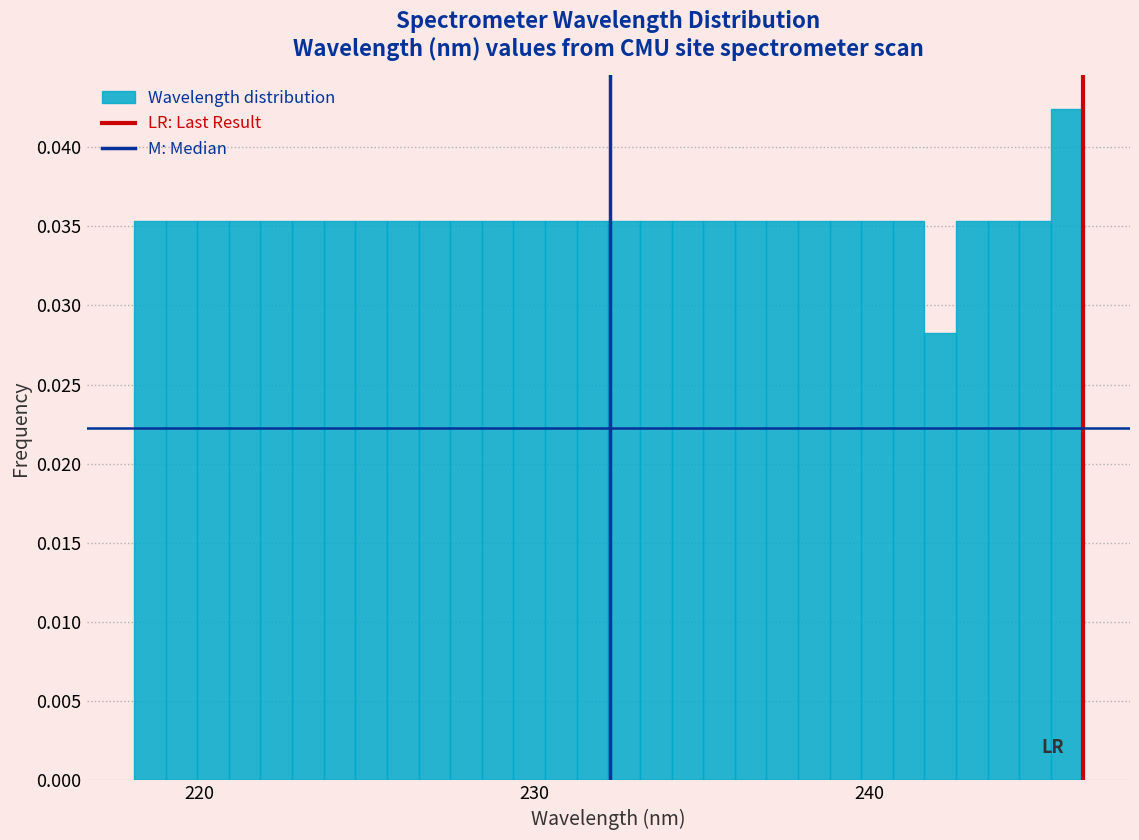

Around what value on the x-axis is the tallest bar? Give the approximate position of its centre, as read against the axis.

246